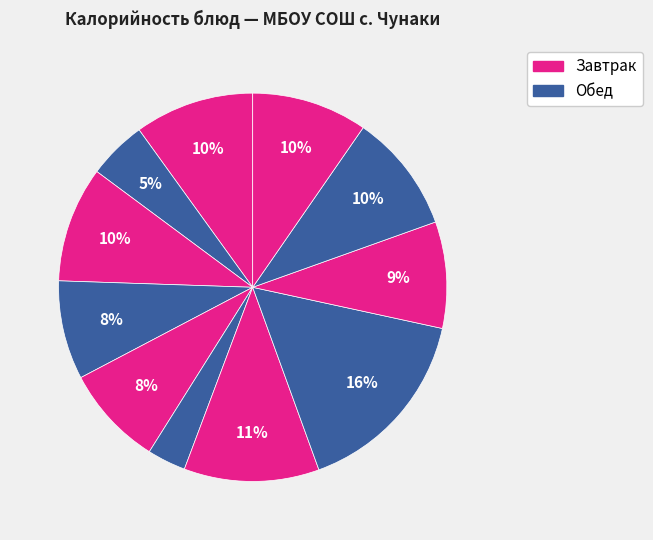

To the nearest percent, what is the difference between the largest and smallest slice percentages?

13%